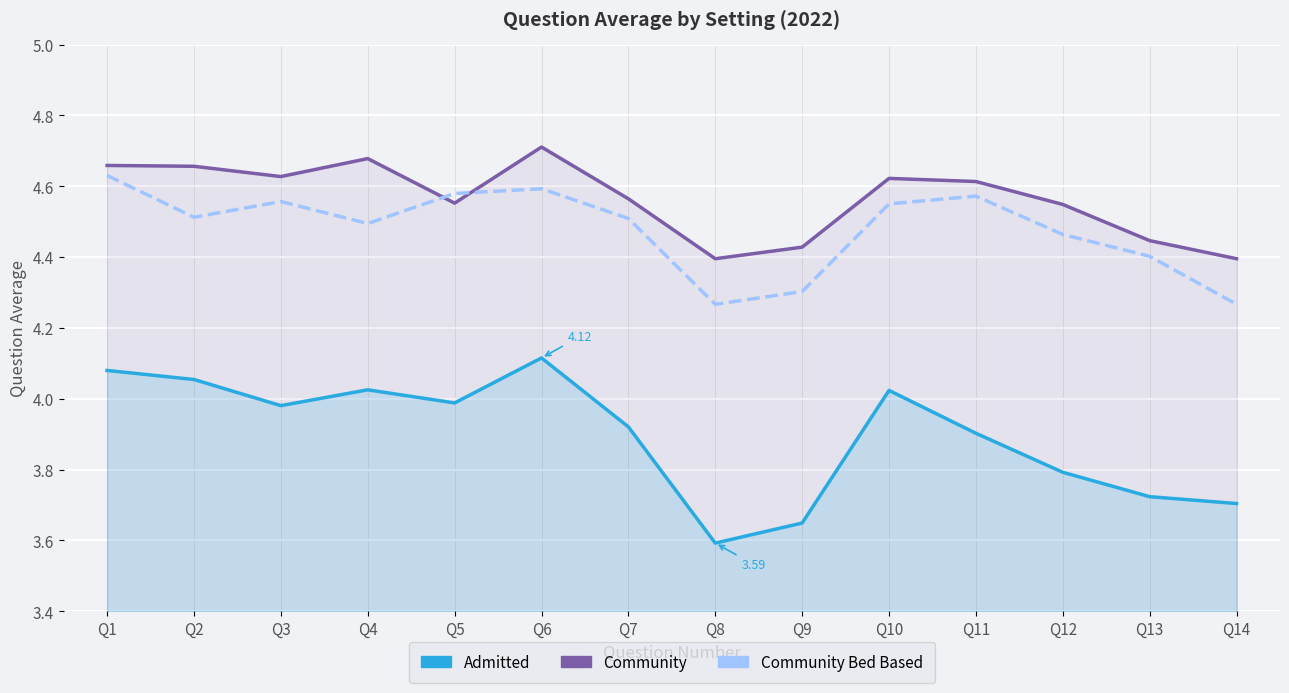

At which category does Community reach its first local valley?

Q3